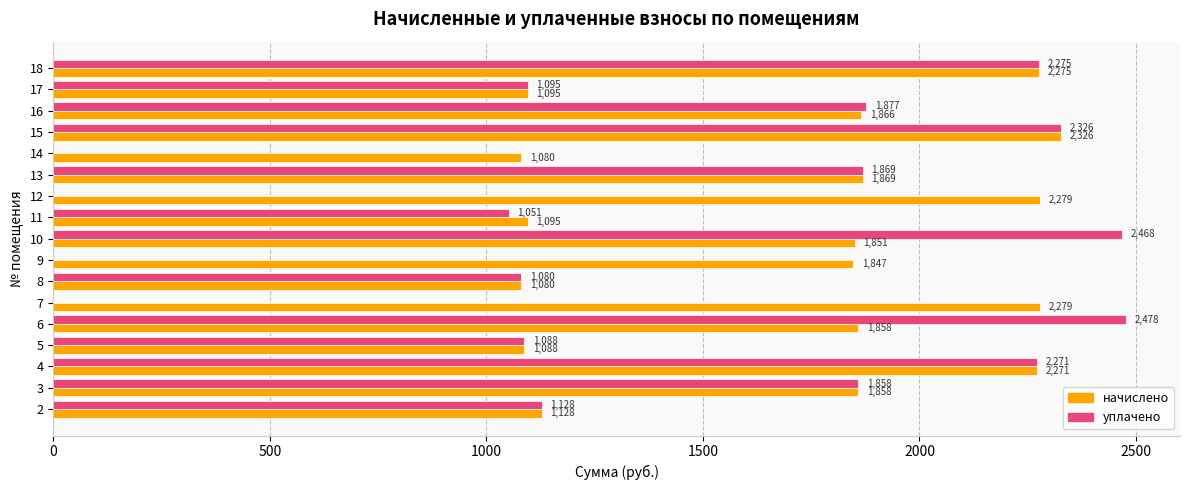

Between 7 and 13, which series saw the biggest shift?

уплачено